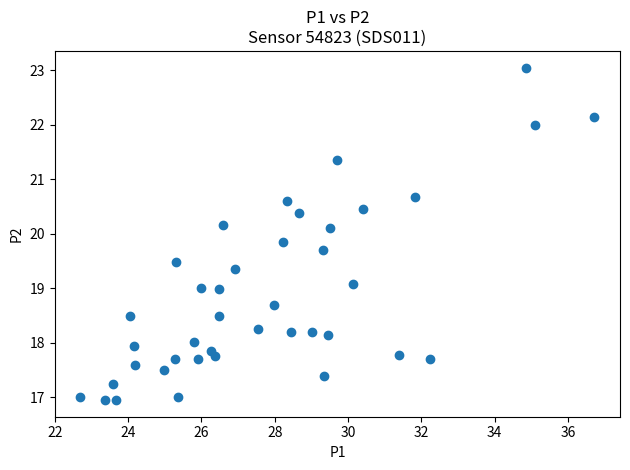

What is the range of Y values (max minus min)?

6.1